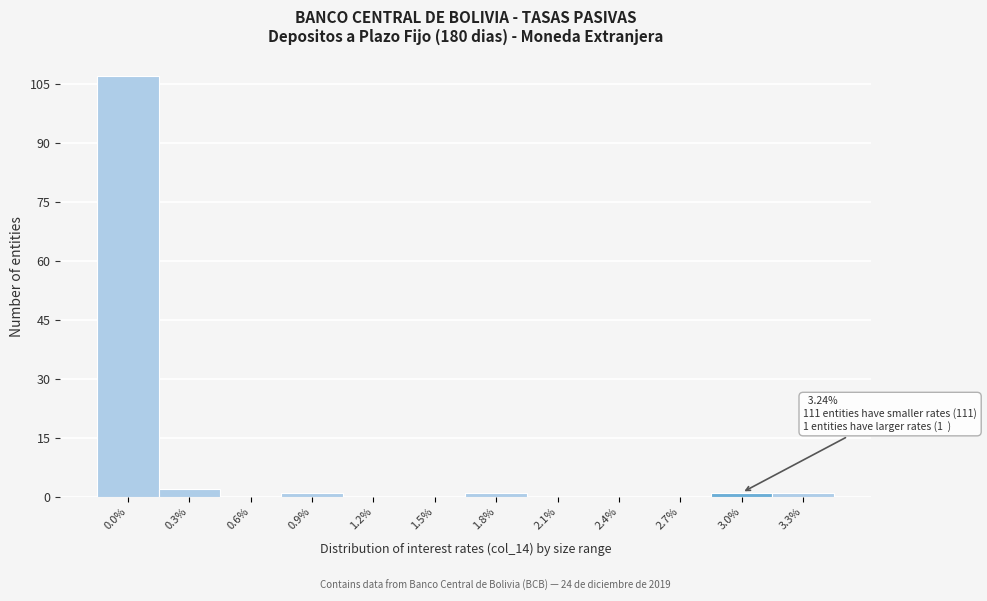

Reading right to left, transcribe all the data shown in this chart.

3.3%=1	3.0%=1	2.7%=0	2.4%=0	2.1%=0	1.8%=1	1.5%=0	1.2%=0	0.9%=1	0.6%=0	0.3%=2	0.0%=107